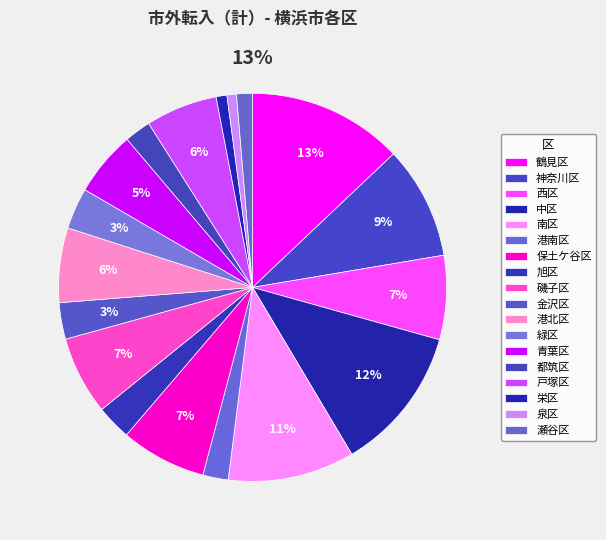

To the nearest percent, what is the average slice percentage?

6%